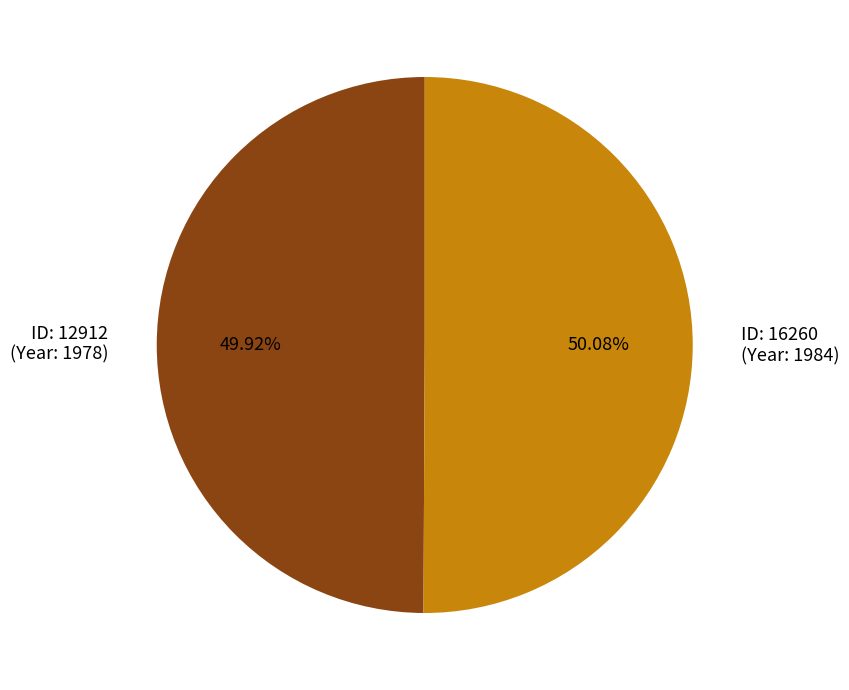

What is the ratio of the value at ID: 12912 (Year: 1978) to the value at ID: 16260 (Year: 1984)?

1.0